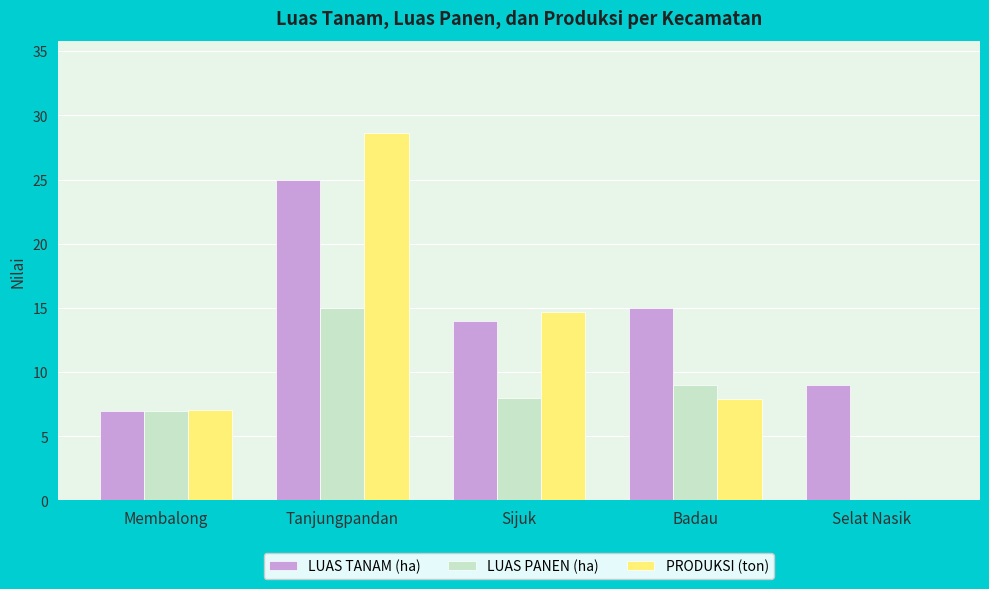

What are all the series names shown in the legend?

LUAS TANAM (ha), LUAS PANEN (ha), PRODUKSI (ton)